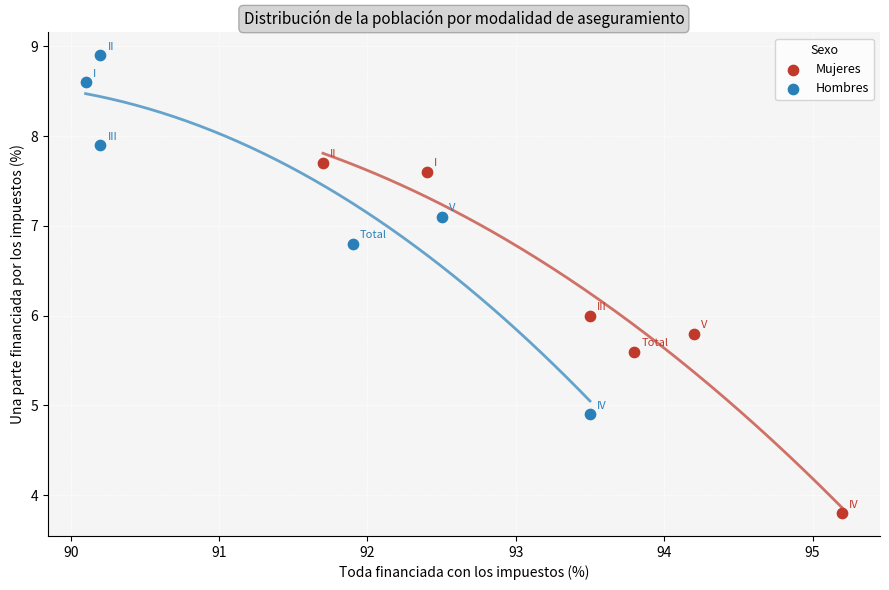

Which series contains the highest Y value?

Hombres